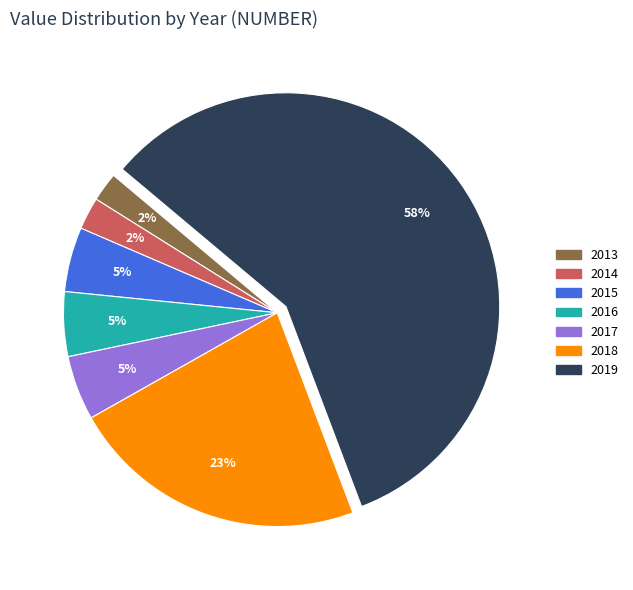

Which slice is the largest?

2019